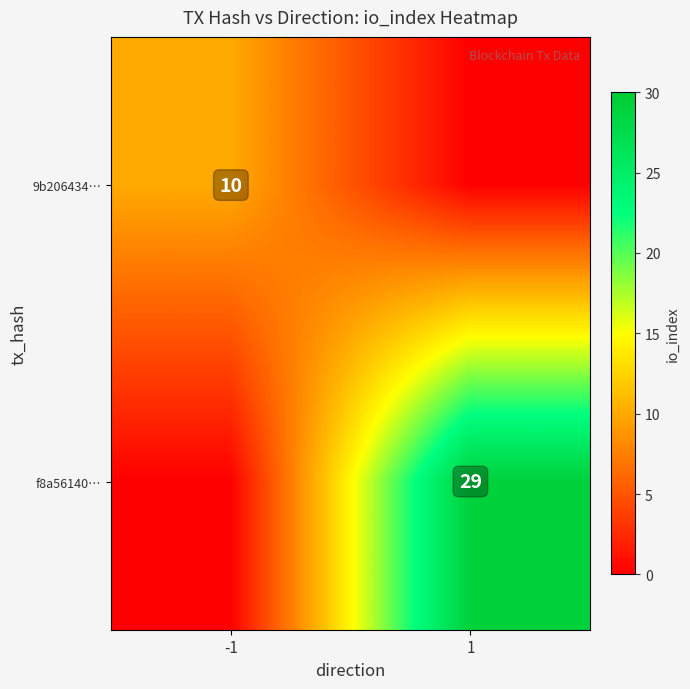

Is the value of 9b206434… at -1 greater than the value of f8a56140… at 1?

No